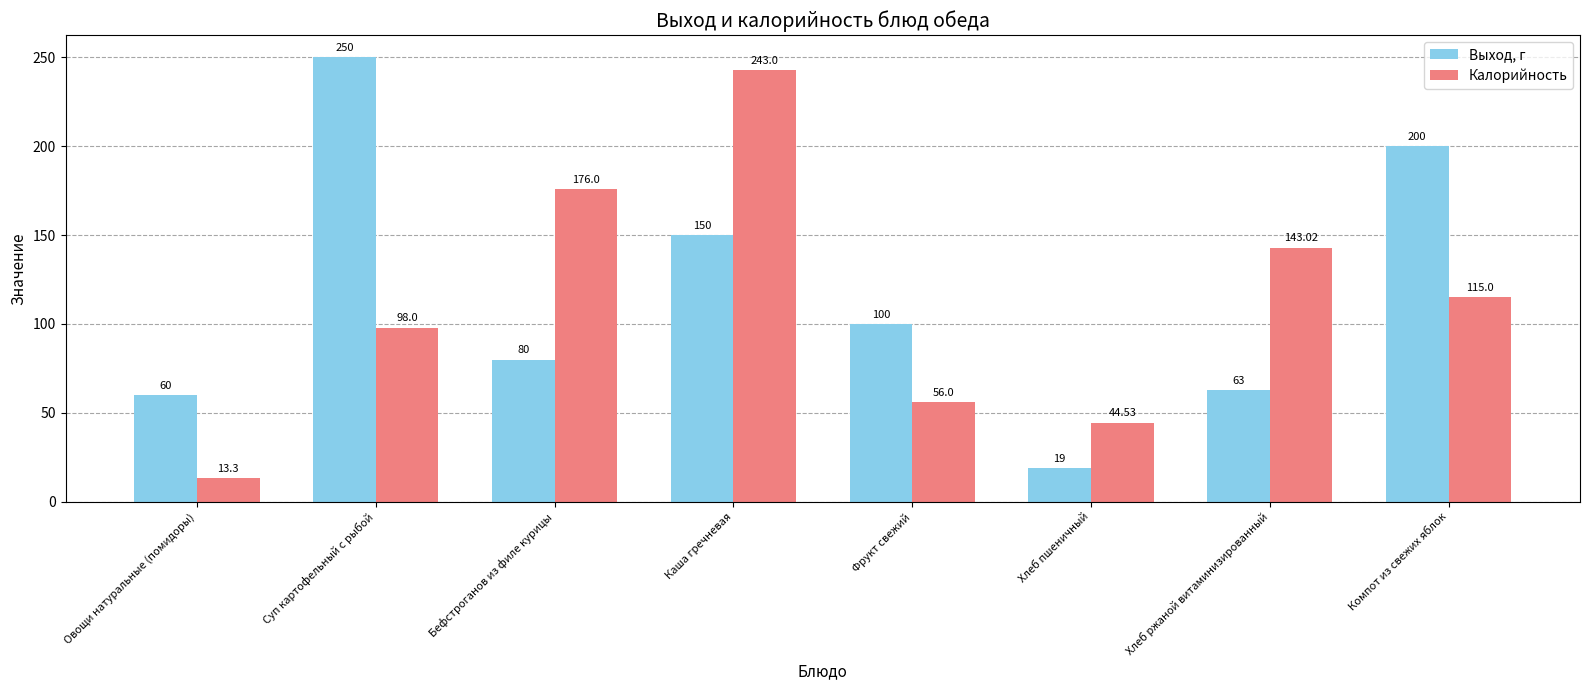

At Бефстроганов из филе курицы, list the series in order from smallest to largest.

Выход, г, Калорийность